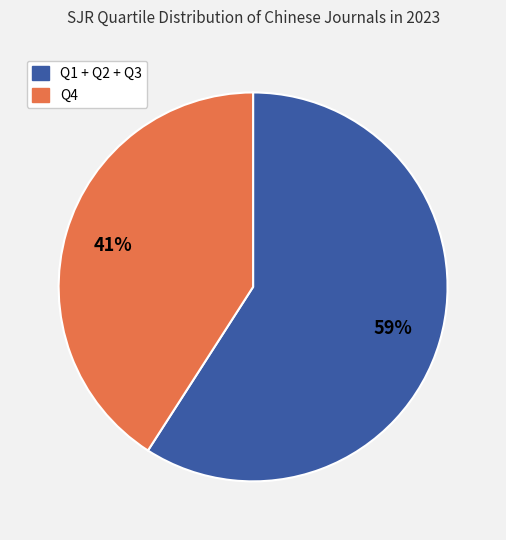

To the nearest percent, what is the average slice percentage?

50%